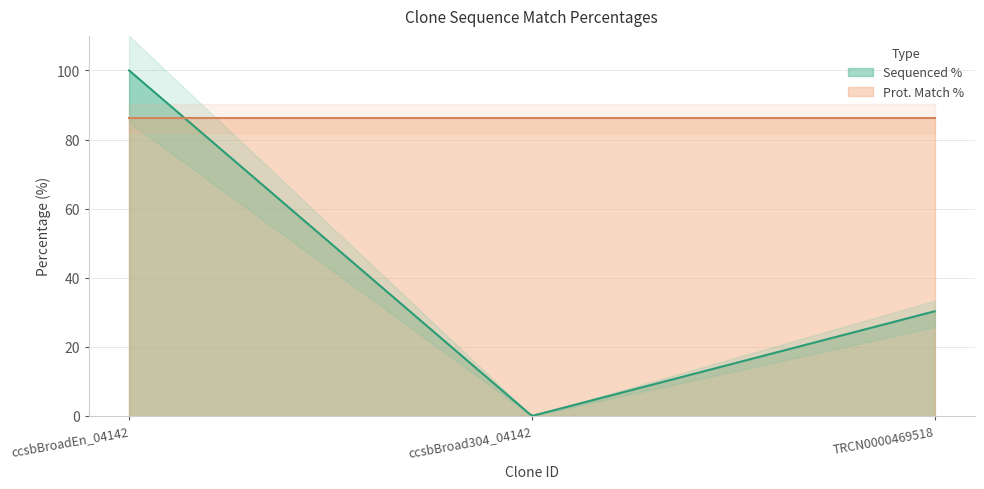

What are all the series names shown in the legend?

Sequenced %, Prot. Match %